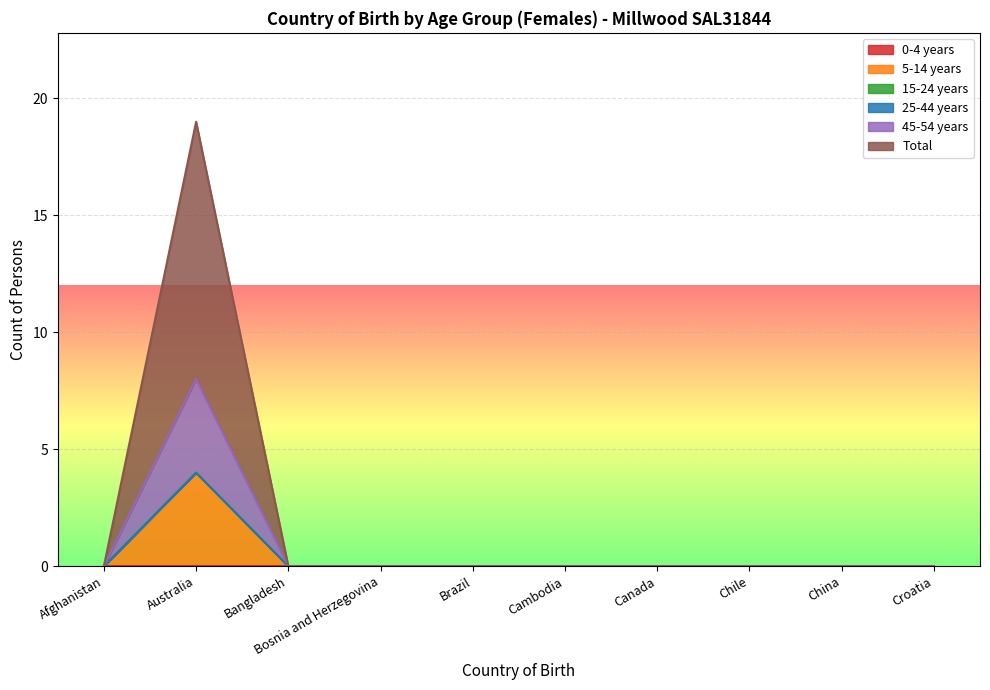

True or false: Total and 45-54 years intersect in this chart.

False